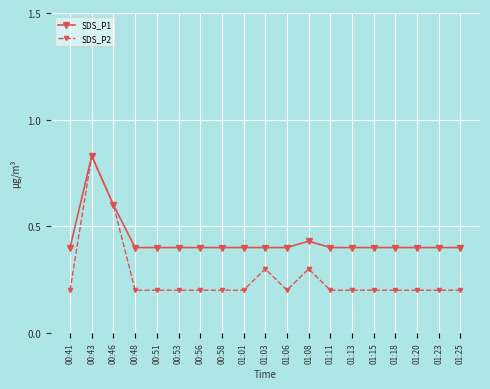

In SDS_P2, how many points are higher than both neighbors (excluding endpoints)?

3